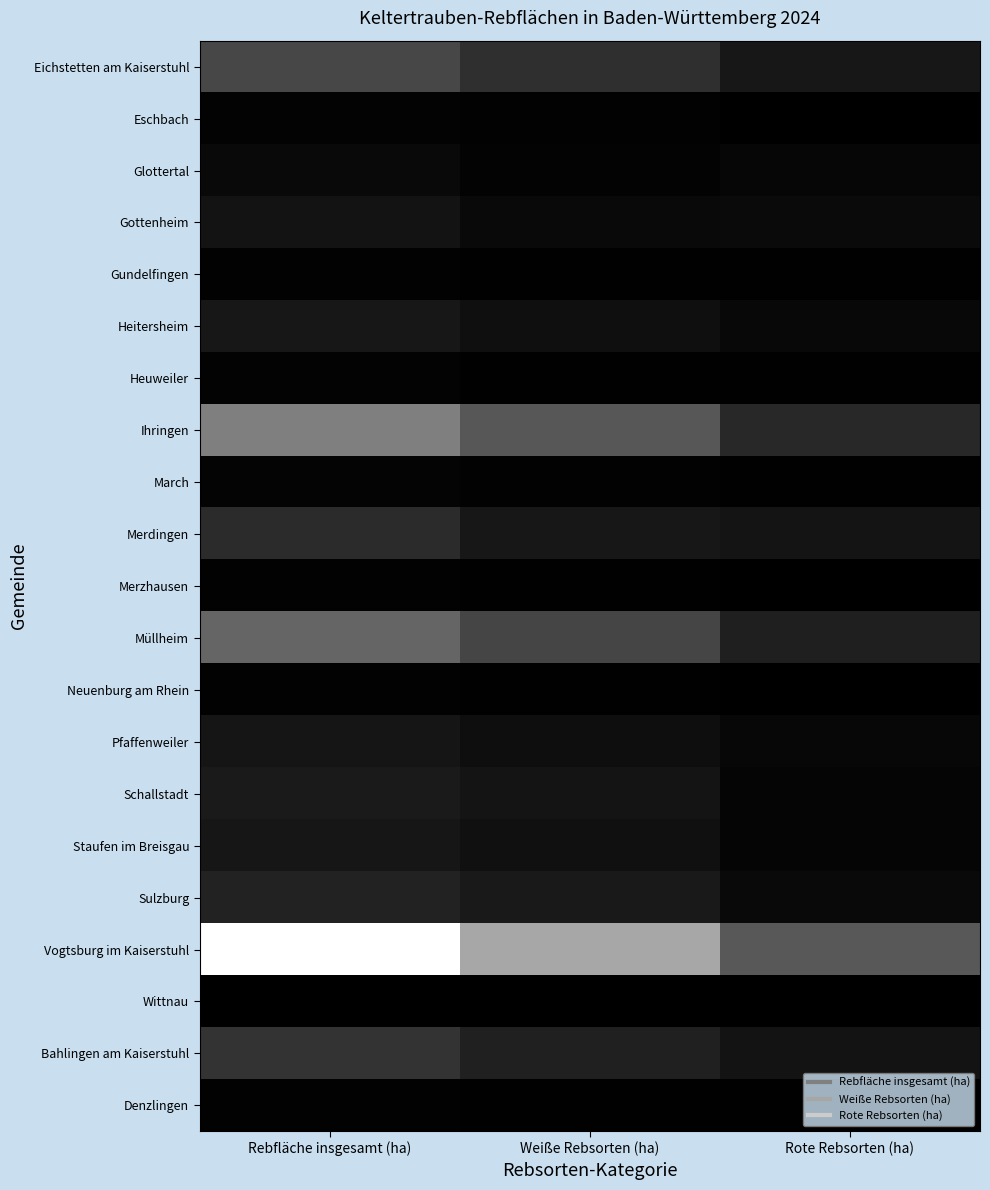

Reading left to right, extract all data points from this chart.

Eichstetten am Kaiserstuhl: Rebfläche insgesamt (ha)=364	Weiße Rebsorten (ha)=242	Rote Rebsorten (ha)=122
Eschbach: Rebfläche insgesamt (ha)=17	Weiße Rebsorten (ha)=14	Rote Rebsorten (ha)=3
Glottertal: Rebfläche insgesamt (ha)=50	Weiße Rebsorten (ha)=17	Rote Rebsorten (ha)=33
Gottenheim: Rebfläche insgesamt (ha)=100	Weiße Rebsorten (ha)=49	Rote Rebsorten (ha)=51
Gundelfingen: Rebfläche insgesamt (ha)=13	Weiße Rebsorten (ha)=6	Rote Rebsorten (ha)=6
Heitersheim: Rebfläche insgesamt (ha)=122	Weiße Rebsorten (ha)=79	Rote Rebsorten (ha)=42
Heuweiler: Rebfläche insgesamt (ha)=19	Weiße Rebsorten (ha)=9	Rote Rebsorten (ha)=10
Ihringen: Rebfläche insgesamt (ha)=650	Weiße Rebsorten (ha)=446	Rote Rebsorten (ha)=204
March: Rebfläche insgesamt (ha)=21	Weiße Rebsorten (ha)=11	Rote Rebsorten (ha)=10
Merdingen: Rebfläche insgesamt (ha)=224	Weiße Rebsorten (ha)=120	Rote Rebsorten (ha)=104
Merzhausen: Rebfläche insgesamt (ha)=12	Weiße Rebsorten (ha)=8	Rote Rebsorten (ha)=4
Müllheim: Rebfläche insgesamt (ha)=519	Weiße Rebsorten (ha)=355	Rote Rebsorten (ha)=163
Neuenburg am Rhein: Rebfläche insgesamt (ha)=14	Weiße Rebsorten (ha)=9	Rote Rebsorten (ha)=5
Pfaffenweiler: Rebfläche insgesamt (ha)=109	Weiße Rebsorten (ha)=74	Rote Rebsorten (ha)=36
Schallstadt: Rebfläche insgesamt (ha)=136	Weiße Rebsorten (ha)=107	Rote Rebsorten (ha)=29
Staufen im Breisgau: Rebfläche insgesamt (ha)=114	Weiße Rebsorten (ha)=86	Rote Rebsorten (ha)=28
Sulzburg: Rebfläche insgesamt (ha)=177	Weiße Rebsorten (ha)=128	Rote Rebsorten (ha)=49
Vogtsburg im Kaiserstuhl: Rebfläche insgesamt (ha)=1305	Weiße Rebsorten (ha)=856	Rote Rebsorten (ha)=449
Wittnau: Rebfläche insgesamt (ha)=5	Weiße Rebsorten (ha)=3	Rote Rebsorten (ha)=2
Bahlingen am Kaiserstuhl: Rebfläche insgesamt (ha)=264	Weiße Rebsorten (ha)=165	Rote Rebsorten (ha)=99
Denzlingen: Rebfläche insgesamt (ha)=15	Weiße Rebsorten (ha)=6	Rote Rebsorten (ha)=10